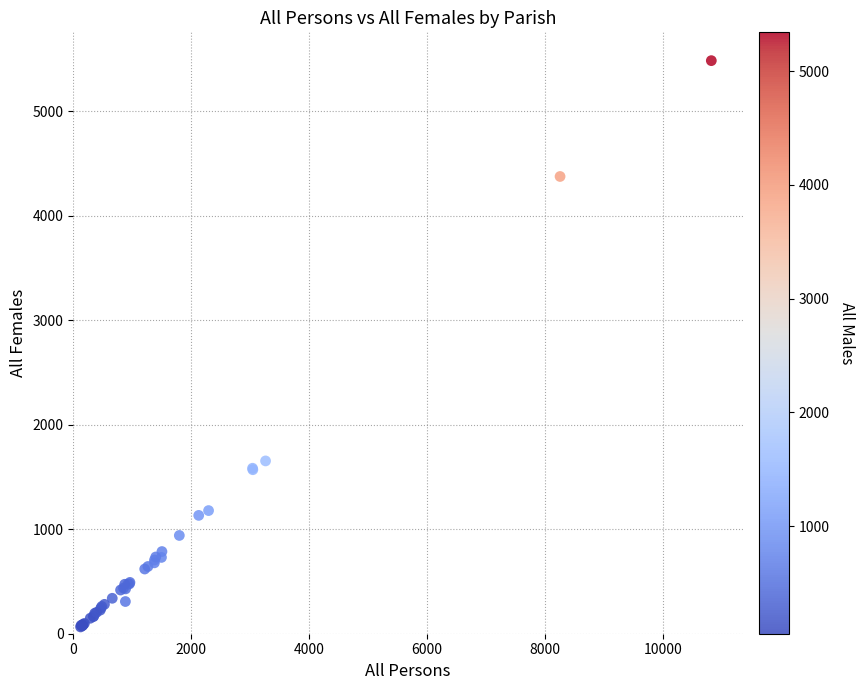

What Y value in the scatter plot is closest to 2773?

1653